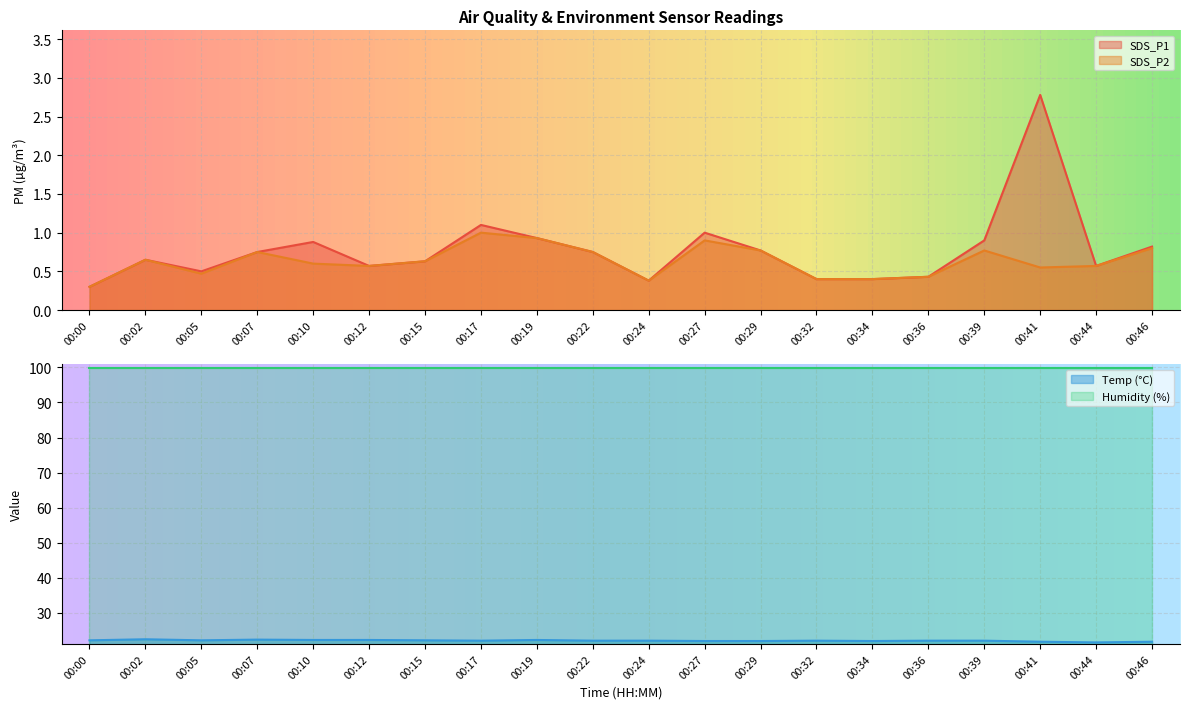

Which series has the largest range (max minus min)?

SDS_P1